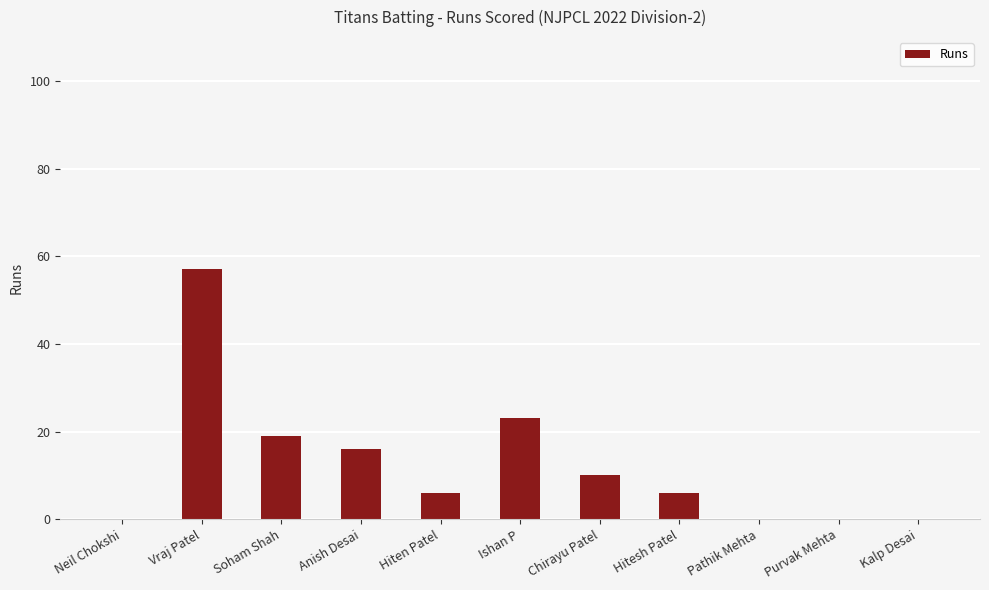

At which label is the value closest to 28?

Ishan P